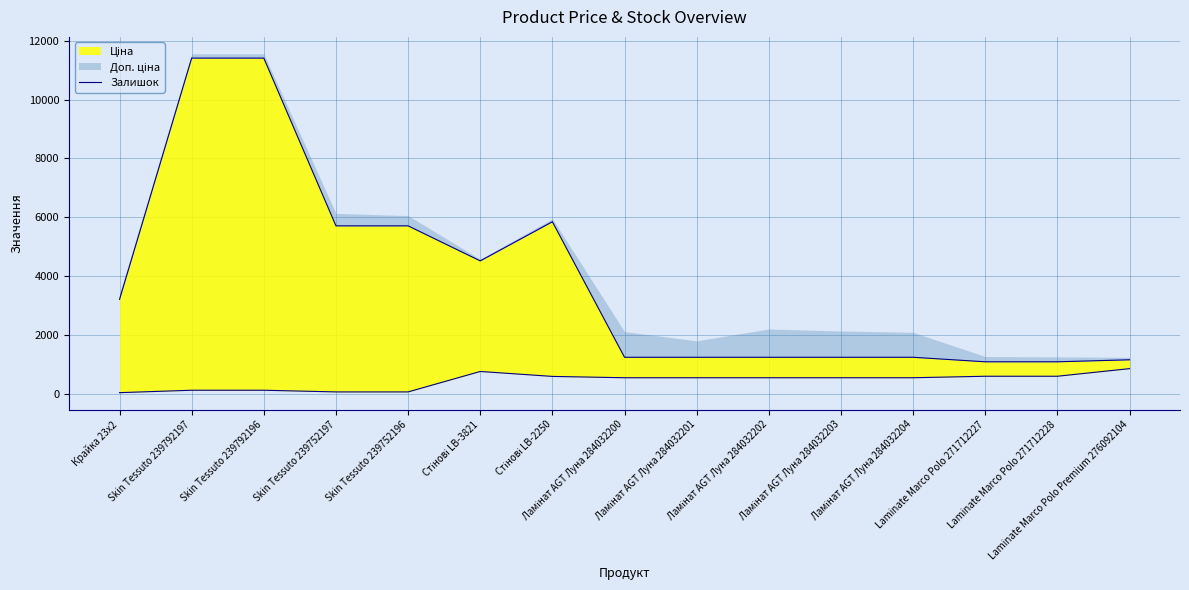

Does the chart display data point markers on the line(s)?

No